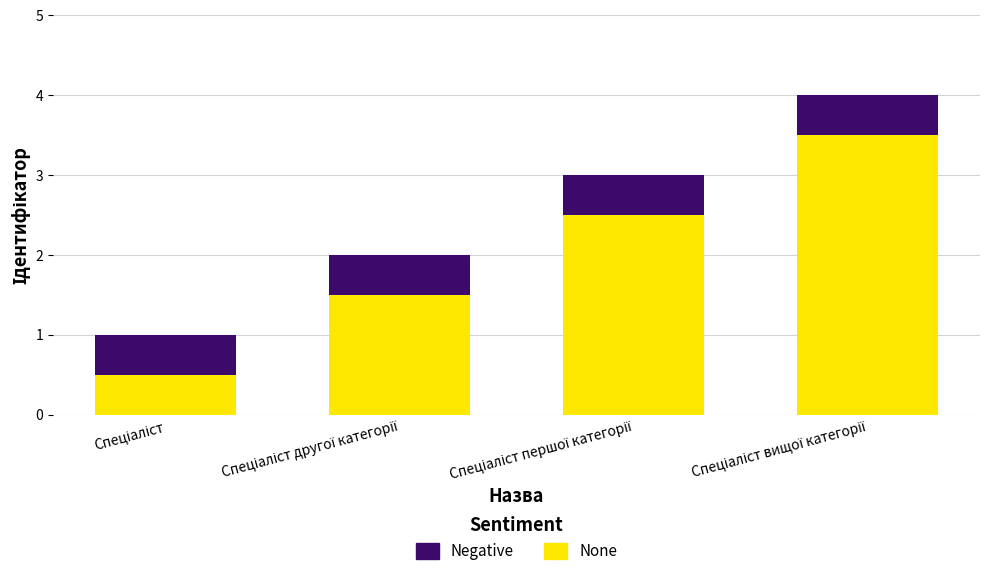

What is the sum of all None values?

8.0